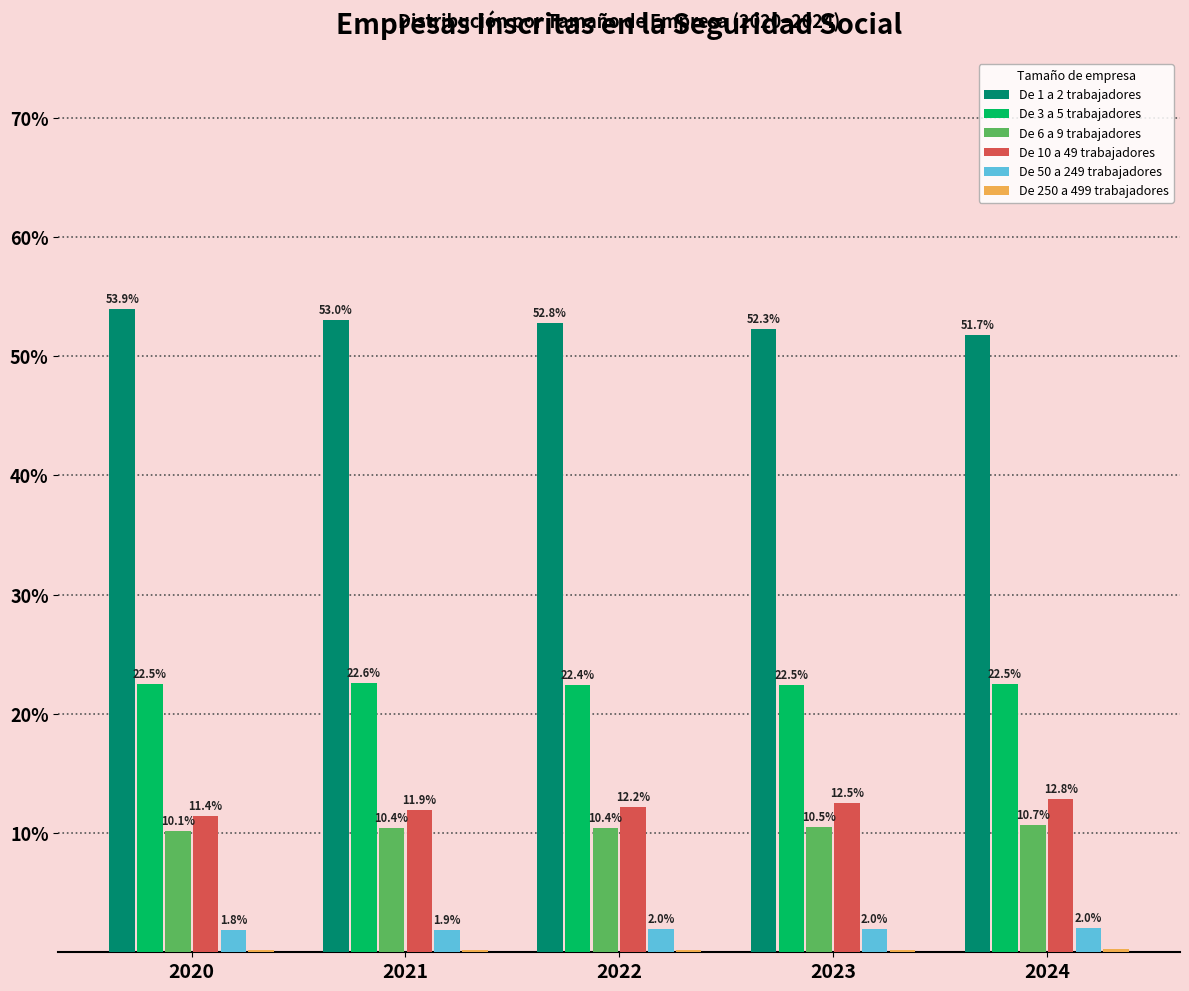

What is the spread (max minus min) of values at 2020?

53.7